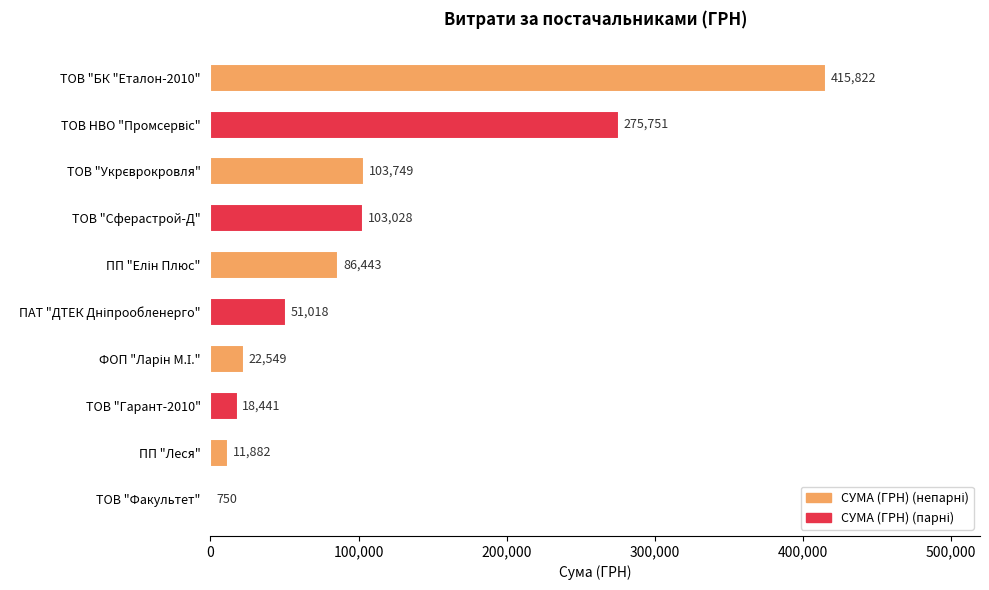

True or false: the data shows 677010.0 at ТОВ "БК "Еталон-2010".

False